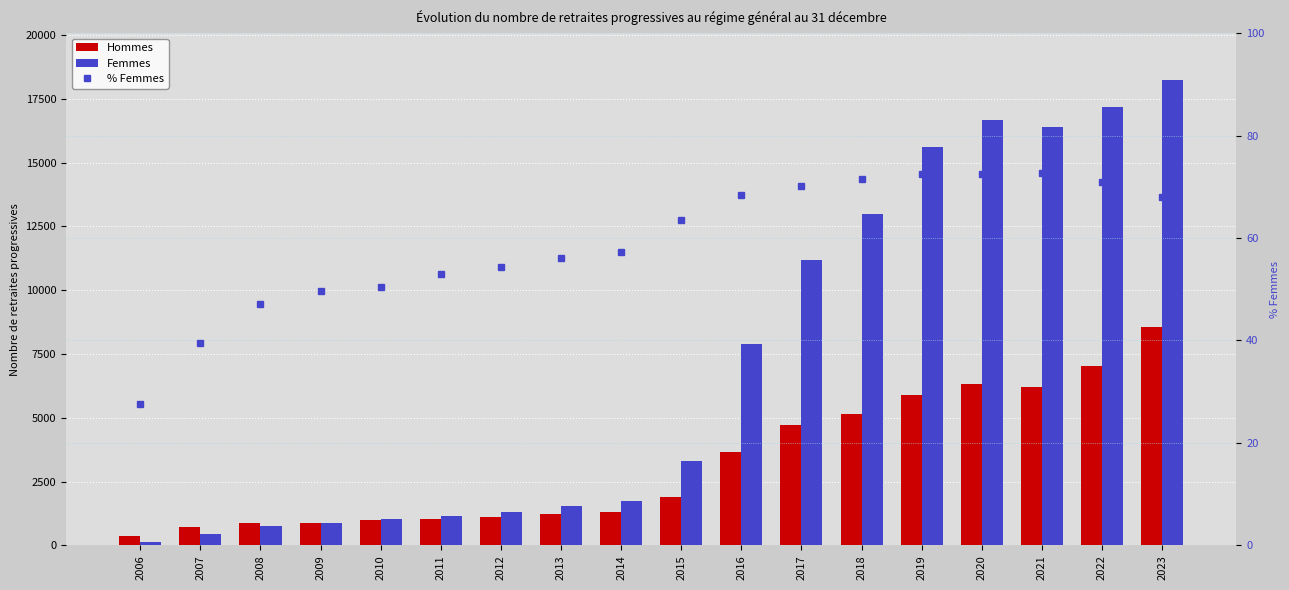

Is it true that Hommes equals 6123.3 at 2016?

False